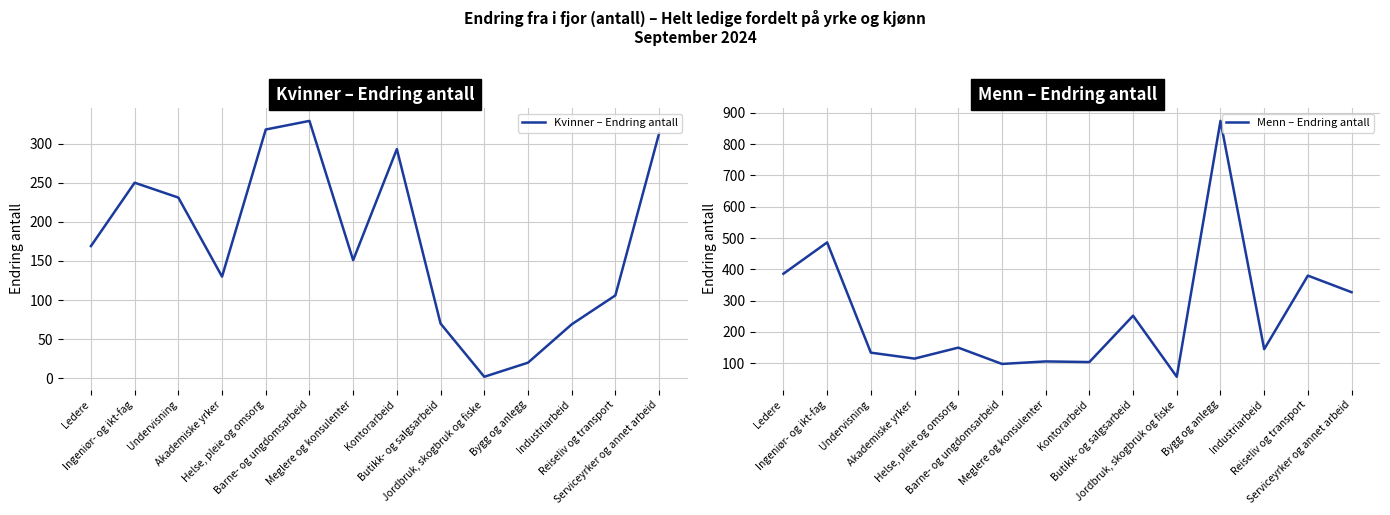

Which series ends up on top after the final intersection of Kvinner – Endring antall and Menn – Endring antall?

Menn – Endring antall